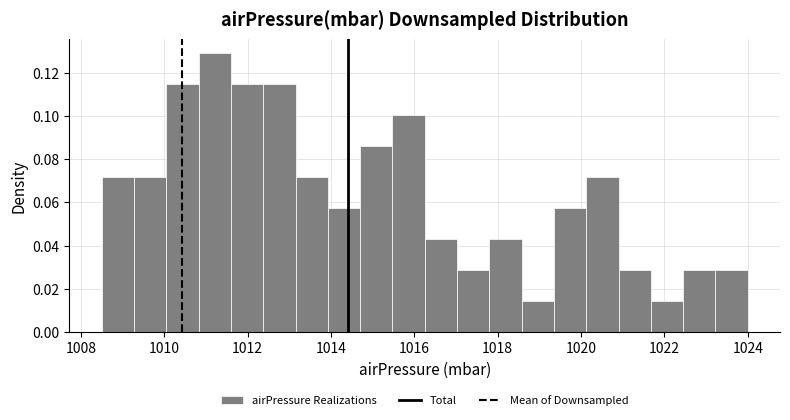

Around what value on the x-axis is the tallest bar? Give the approximate position of its centre, as read against the axis.

1011.2